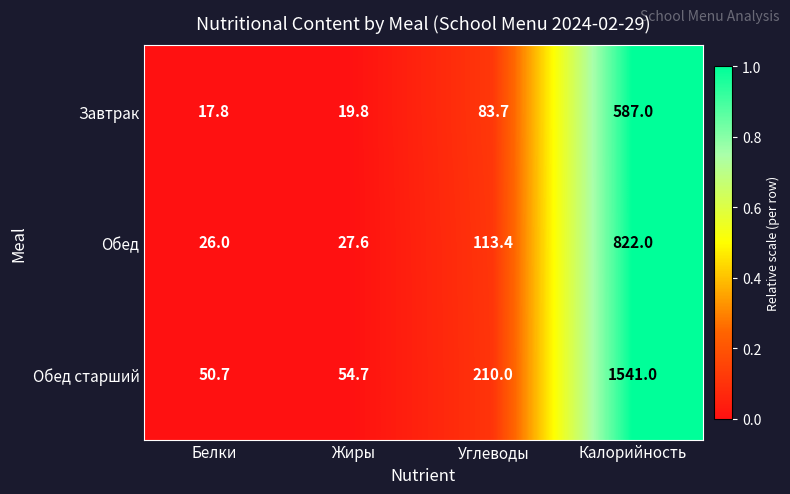

What is the difference between the maximum and minimum values in the Обед старший series?

1490.3